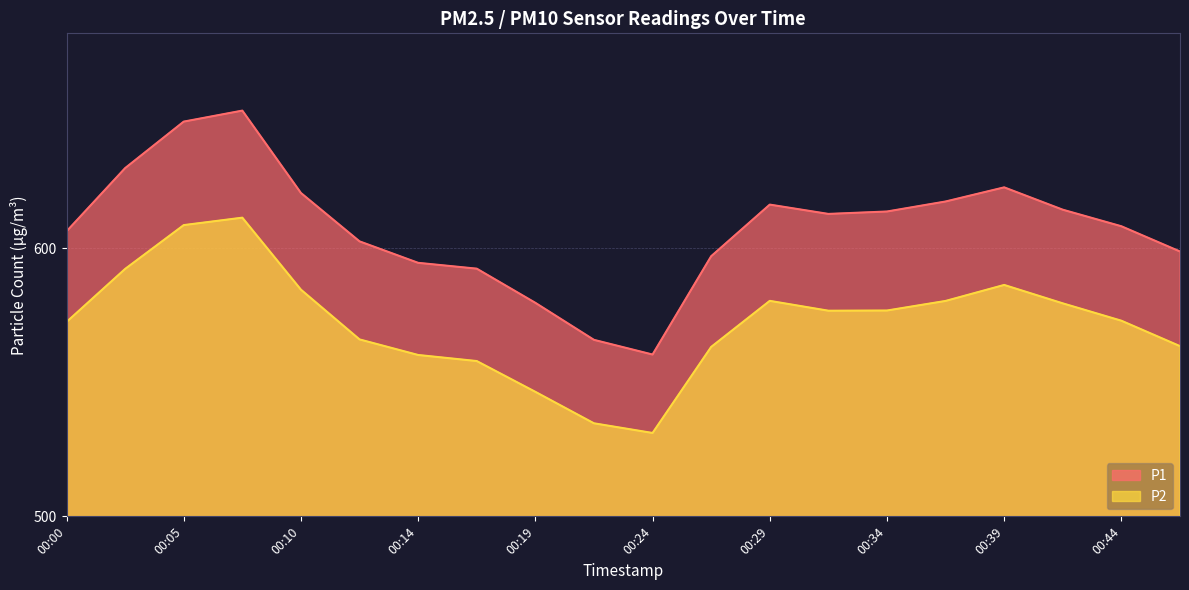

What is the total value across all series at 00:34?

1190.3